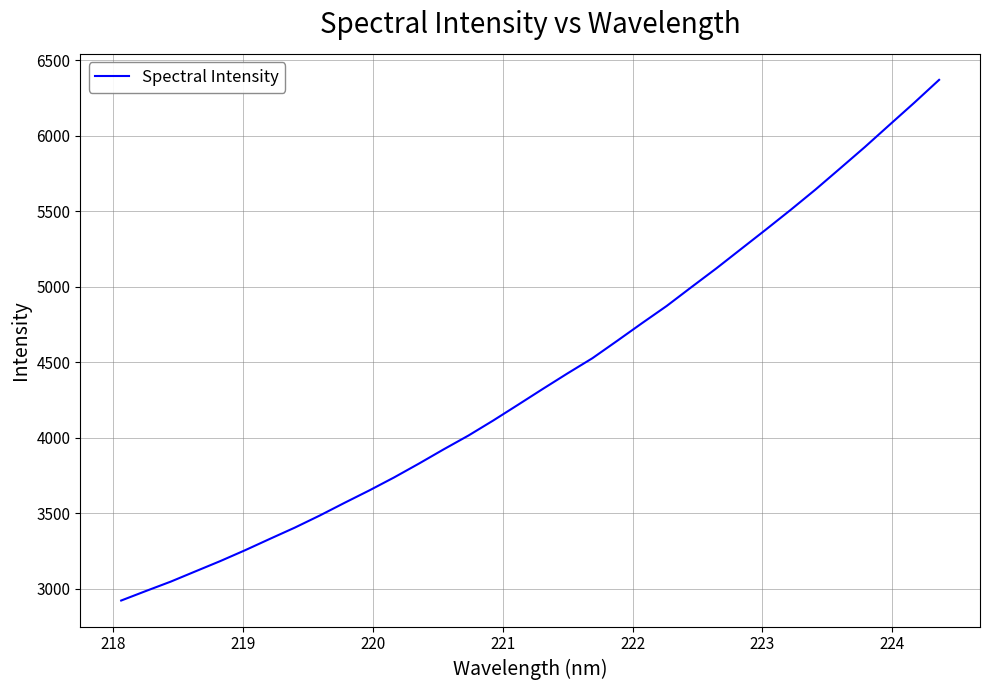

True or false: there are more than 1 points higher than both neighbors.

False